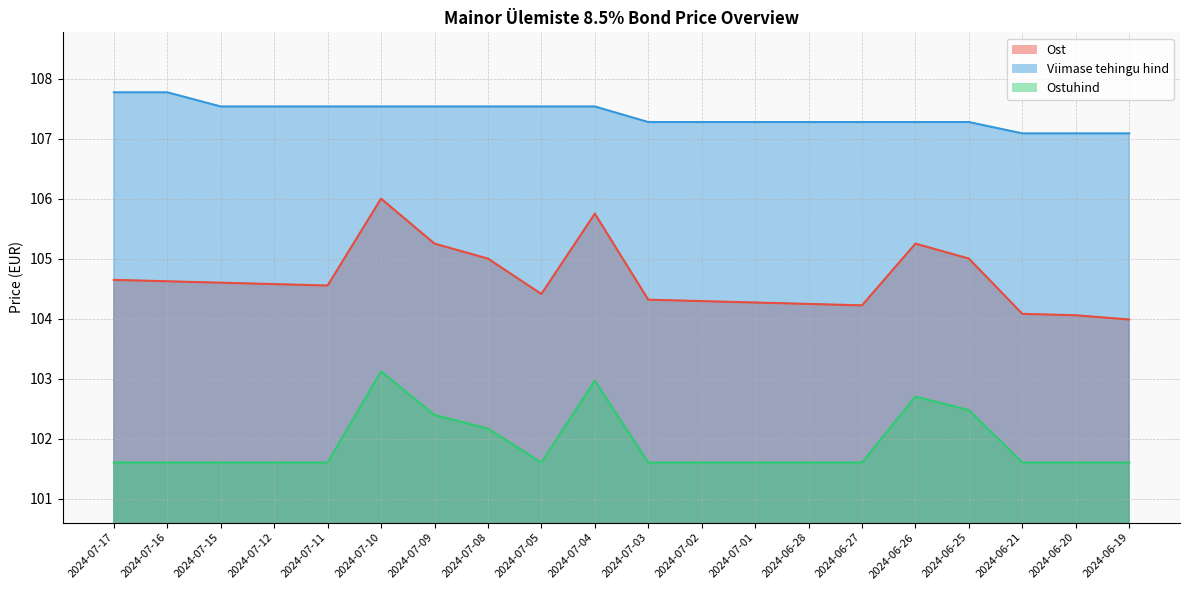

Reading left to right, list all the values displayed in this chart.

Ost: 2024-07-17=104.6	2024-07-16=104.6	2024-07-15=104.6	2024-07-12=104.6	2024-07-11=104.6	2024-07-10=106.0	2024-07-09=105.2	2024-07-08=105.0	2024-07-05=104.4	2024-07-04=105.8	2024-07-03=104.3	2024-07-02=104.3	2024-07-01=104.3	2024-06-28=104.2	2024-06-27=104.2	2024-06-26=105.2	2024-06-25=105.0	2024-06-21=104.1	2024-06-20=104.1	2024-06-19=104.0
Viimase tehingu hind: 2024-07-17=107.8	2024-07-16=107.8	2024-07-15=107.5	2024-07-12=107.5	2024-07-11=107.5	2024-07-10=107.5	2024-07-09=107.5	2024-07-08=107.5	2024-07-05=107.5	2024-07-04=107.5	2024-07-03=107.3	2024-07-02=107.3	2024-07-01=107.3	2024-06-28=107.3	2024-06-27=107.3	2024-06-26=107.3	2024-06-25=107.3	2024-06-21=107.1	2024-06-20=107.1	2024-06-19=107.1
Ostuhind: 2024-07-17=101.6	2024-07-16=101.6	2024-07-15=101.6	2024-07-12=101.6	2024-07-11=101.6	2024-07-10=103.1	2024-07-09=102.4	2024-07-08=102.2	2024-07-05=101.6	2024-07-04=103.0	2024-07-03=101.6	2024-07-02=101.6	2024-07-01=101.6	2024-06-28=101.6	2024-06-27=101.6	2024-06-26=102.7	2024-06-25=102.5	2024-06-21=101.6	2024-06-20=101.6	2024-06-19=101.6